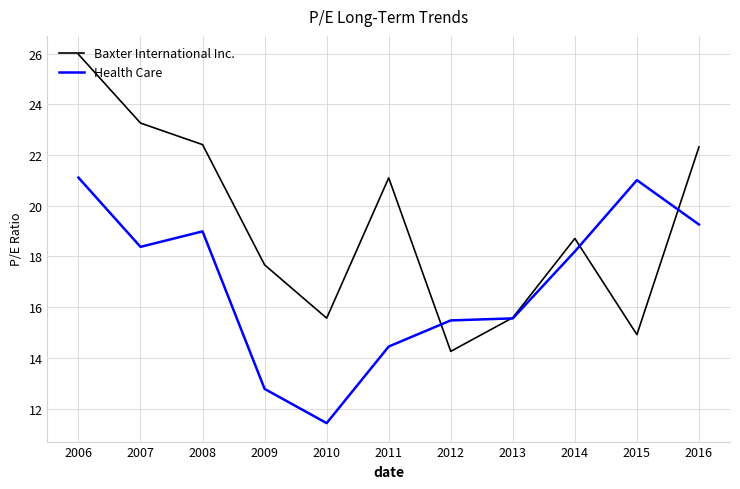

At which category does Health Care reach its first local valley?

2007